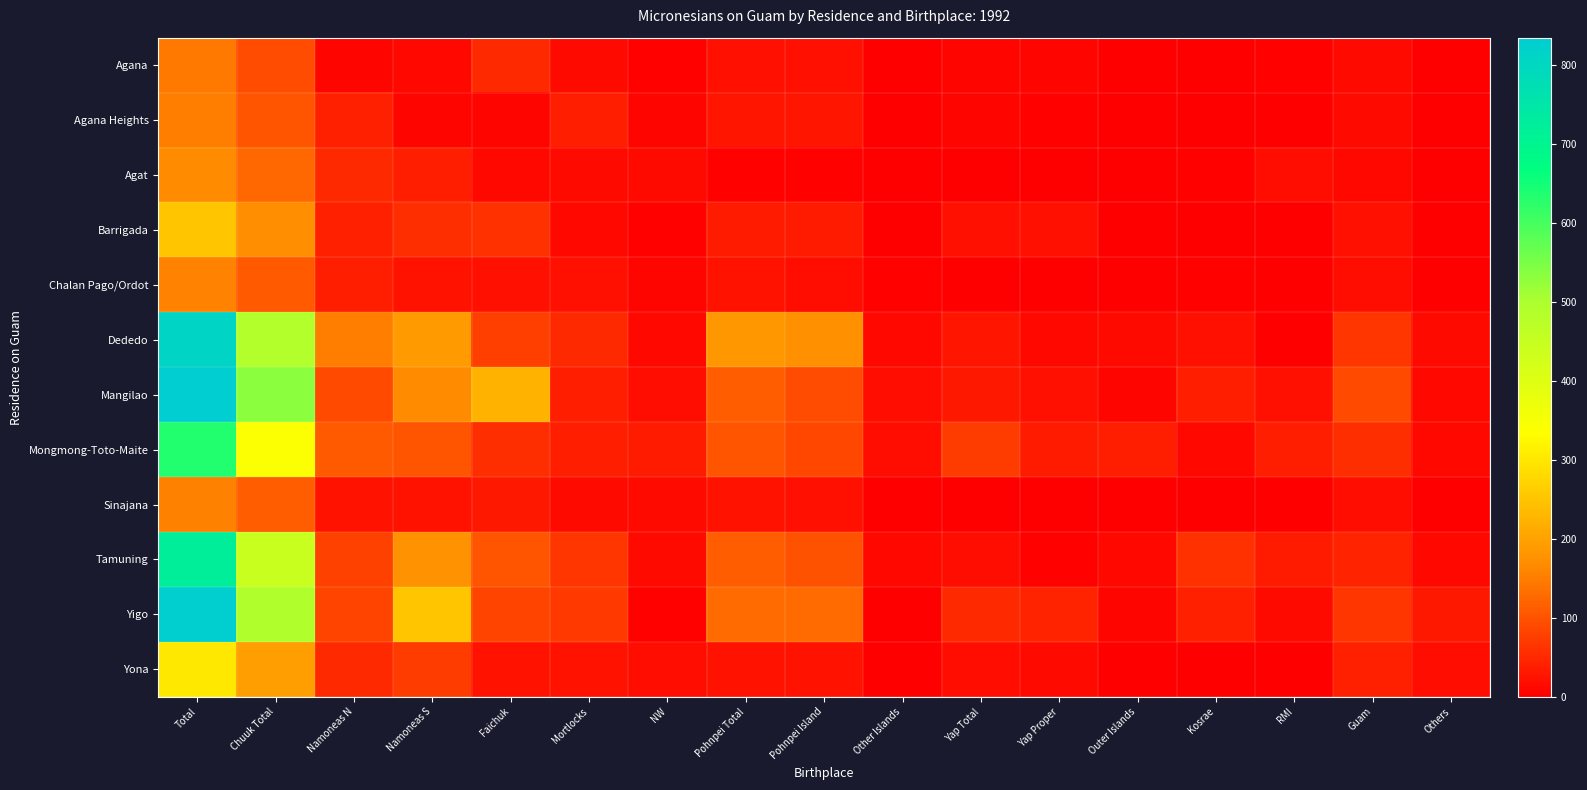

Which label corresponds to the smallest value in the chart?

Outer Islands